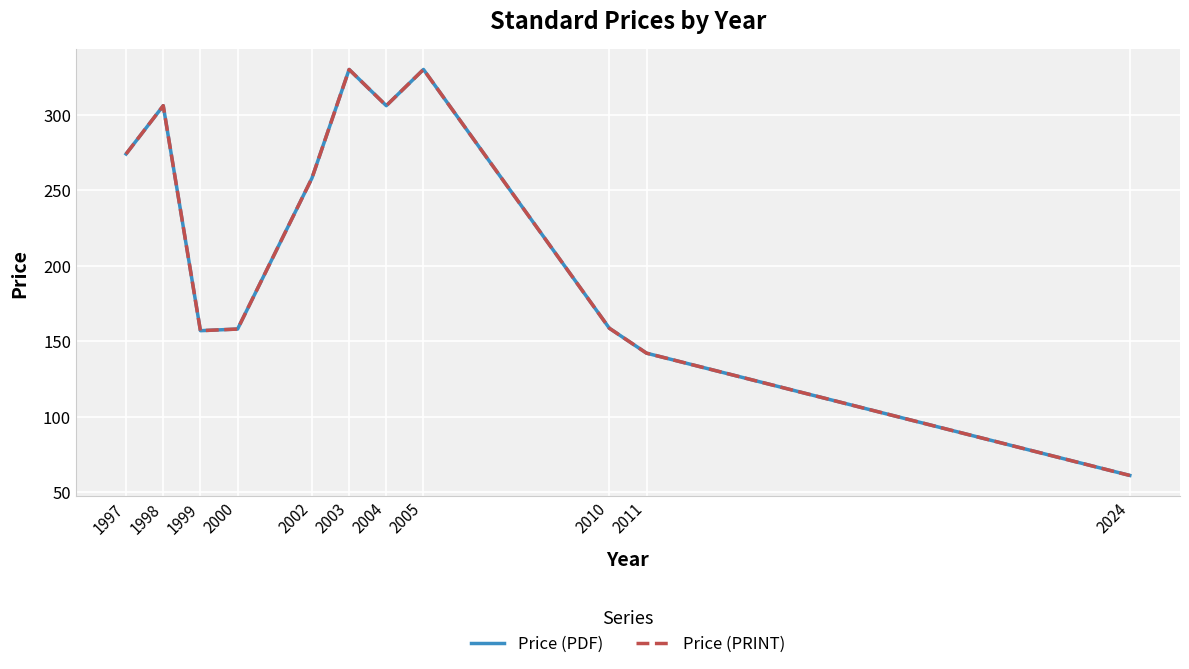

Reading left to right, extract all data points from this chart.

Price (PDF): 1997=274.0	1998=306.0	1999=156.9	2000=158.0	2002=258.0	2003=330.0	2004=306.0	2005=330.0	2010=158.5	2011=142.0	2024=61.0
Price (PRINT): 1997=274.0	1998=306.0	1999=156.9	2000=158.0	2002=258.0	2003=330.0	2004=306.0	2005=330.0	2010=158.5	2011=142.0	2024=61.0